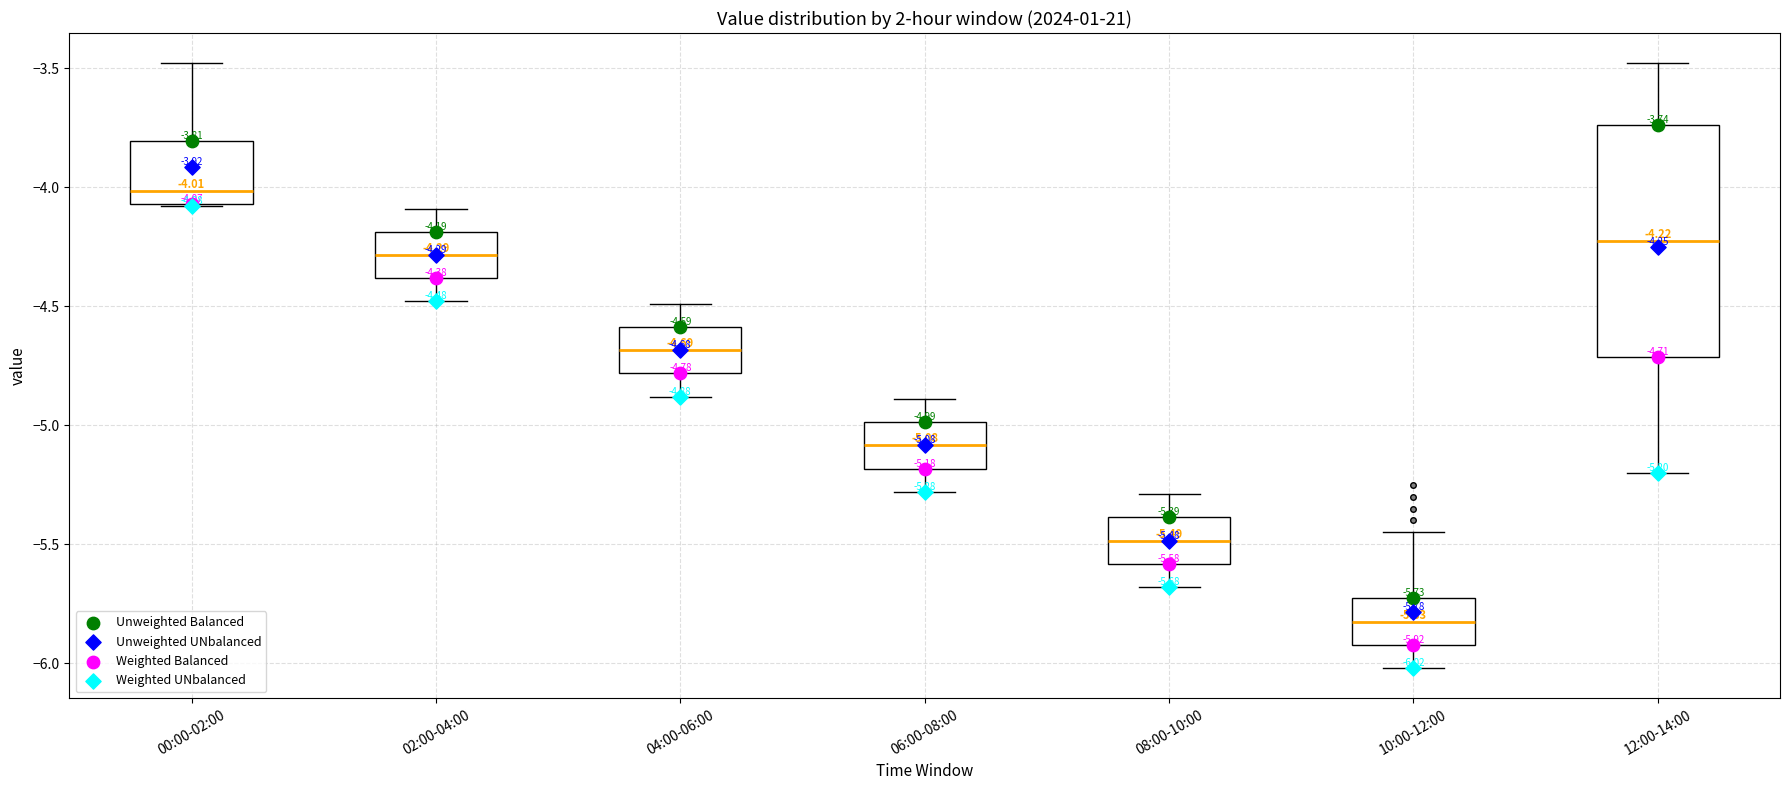

Which box has the highest median line?

00:00-02:00